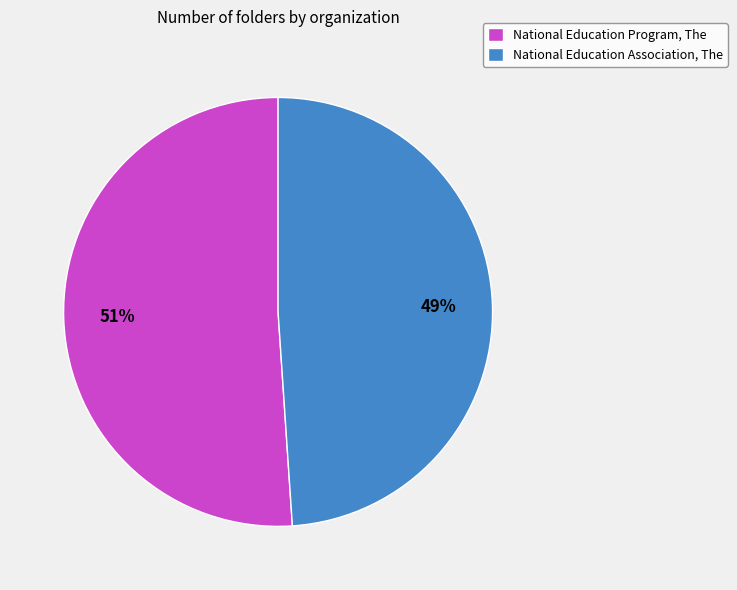

To the nearest percent, what is the average slice percentage?

50%